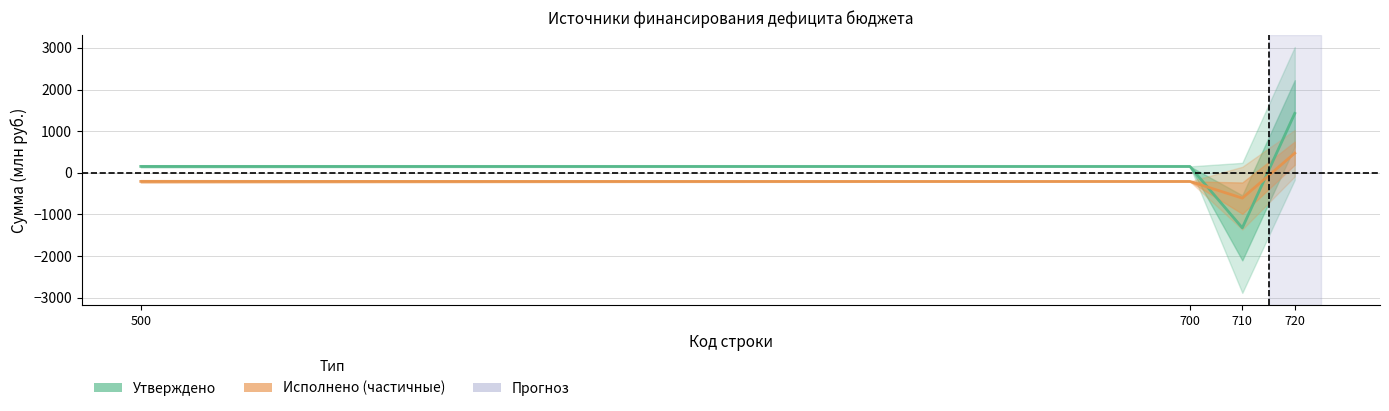

Count the number of categories in the chart.

4